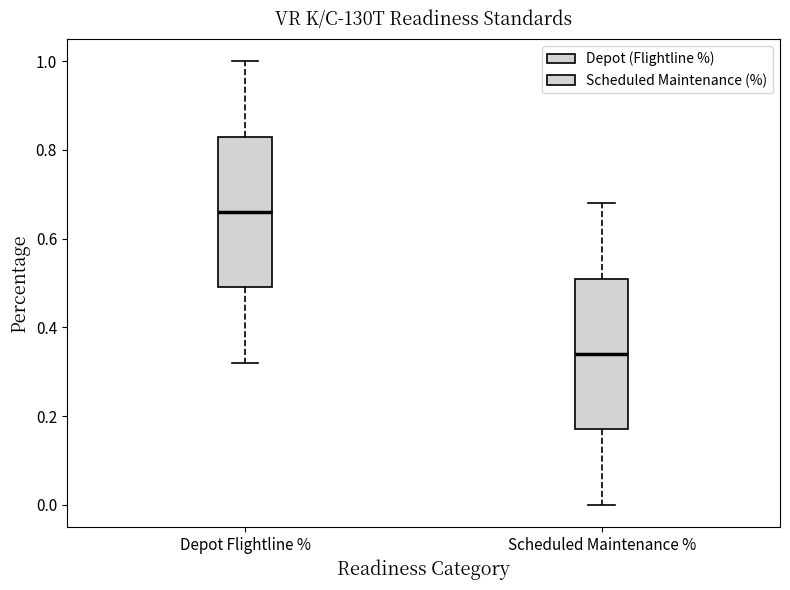

Where does the upper whisker of the box for Scheduled Maintenance % end on the y-axis? The values are not printed on the chart, so give them approximately, as read against the axis.

0.68